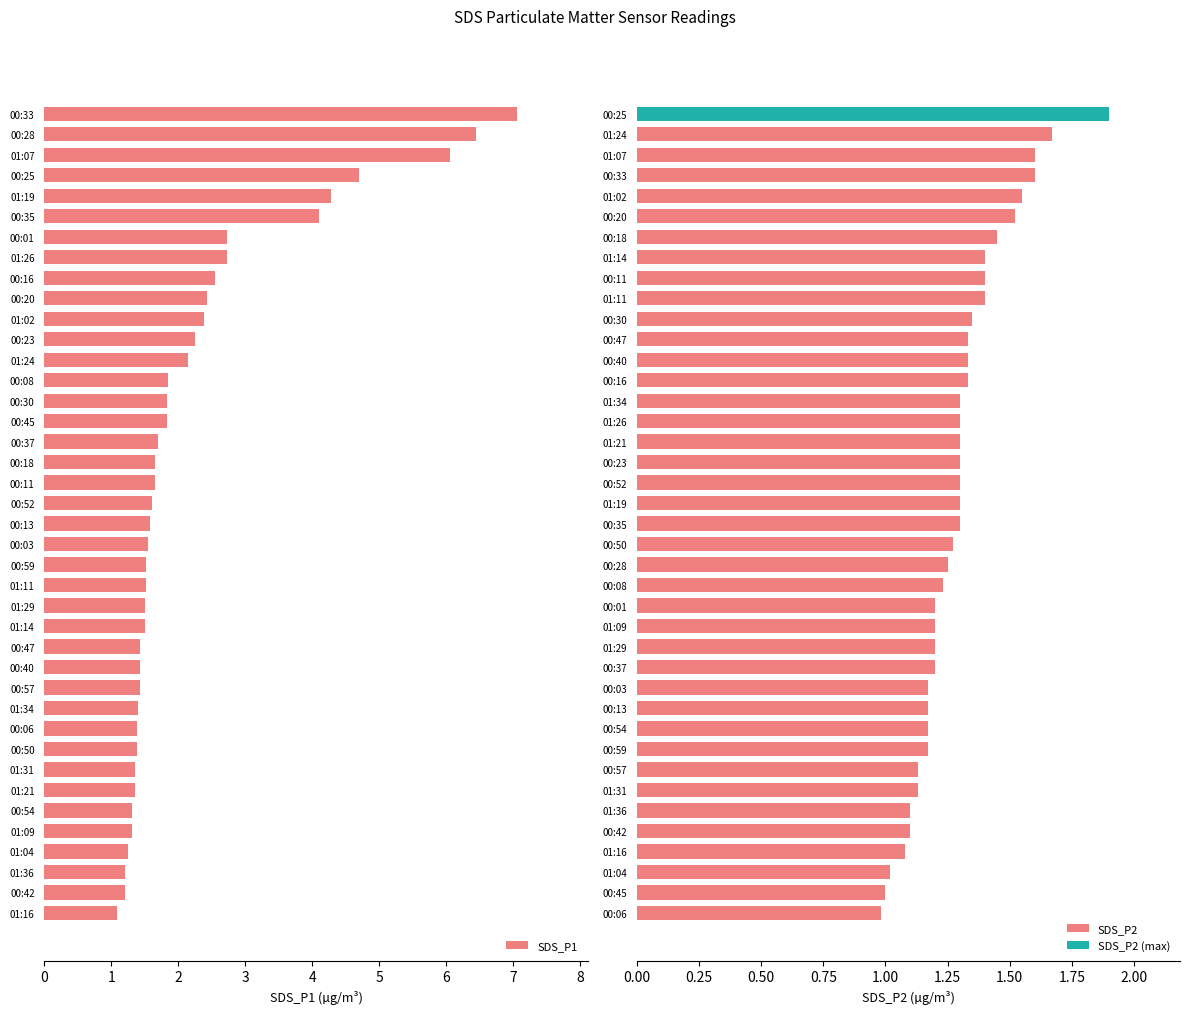

List the series in order of their peak value, lowest first.

SDS_P2, SDS_P1